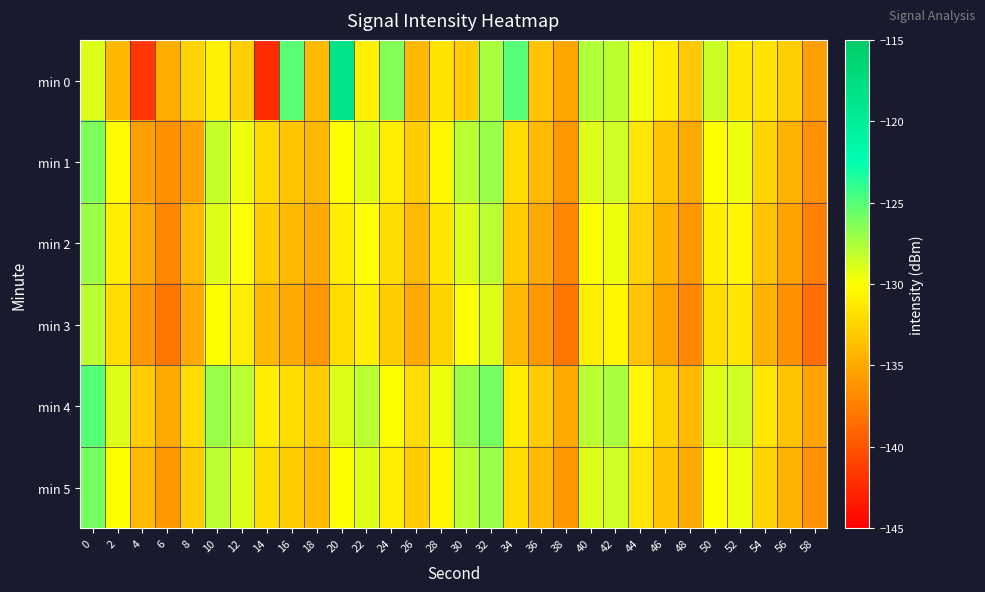

Rank the series by their maximum value, from highest to lowest.

min 0, min 4, min 5, min 1, min 2, min 3